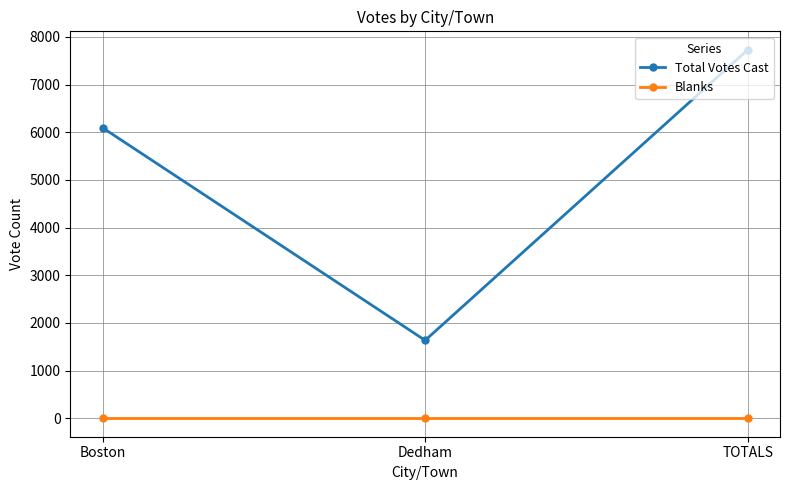

At which category does the chart reach its peak across all series?

TOTALS